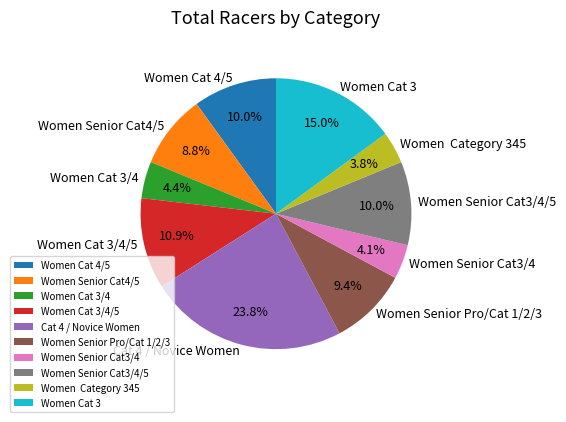

Which category has the biggest portion of the pie?

Cat 4 / Novice Women